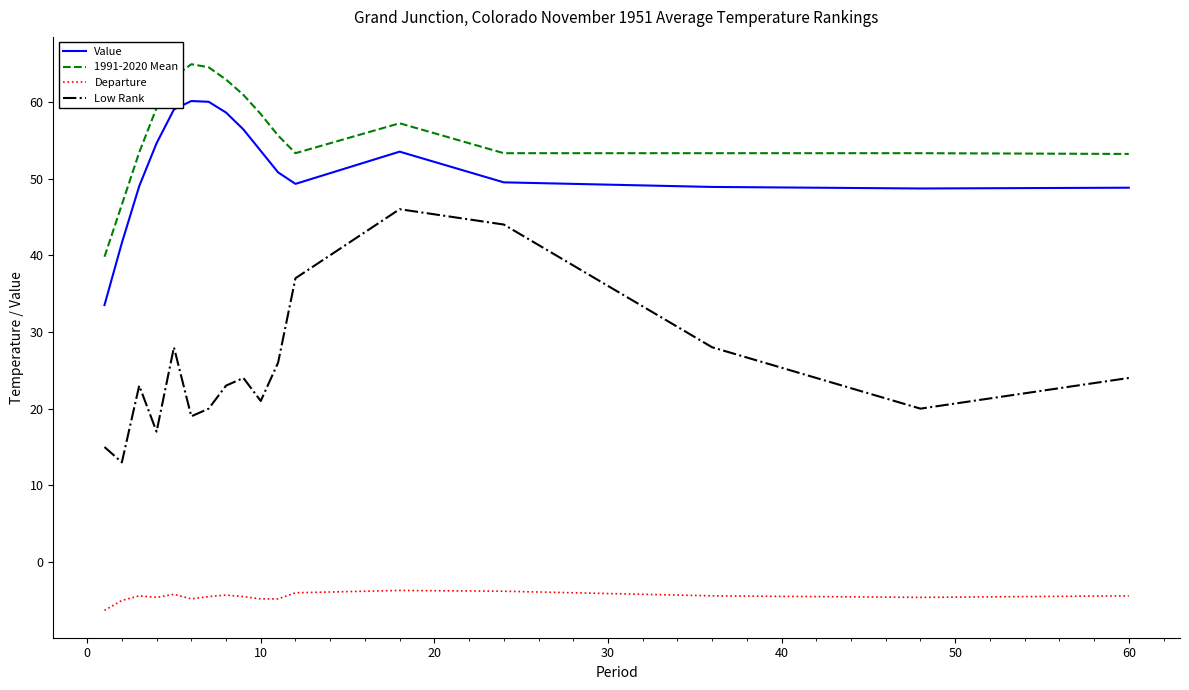

What is the average value of the Value series?

51.5